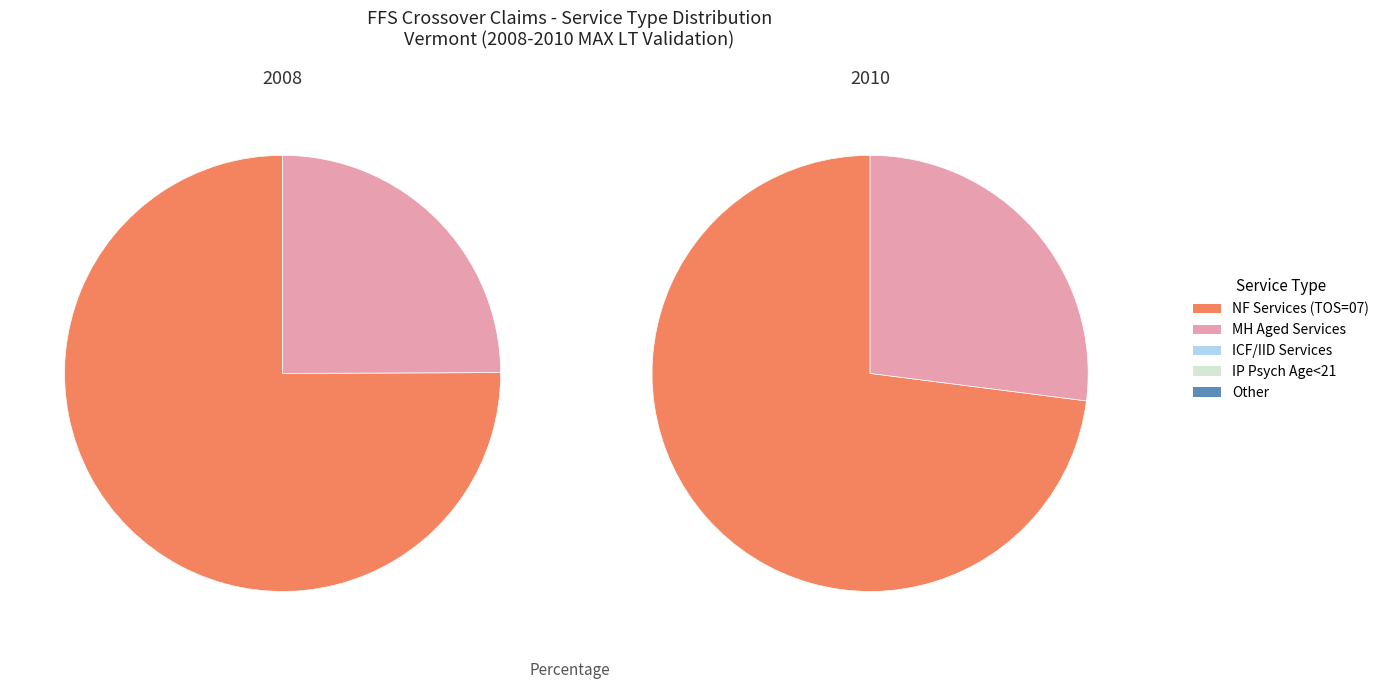

To the nearest percent, what is the difference between the largest and smallest slice percentages?

73%